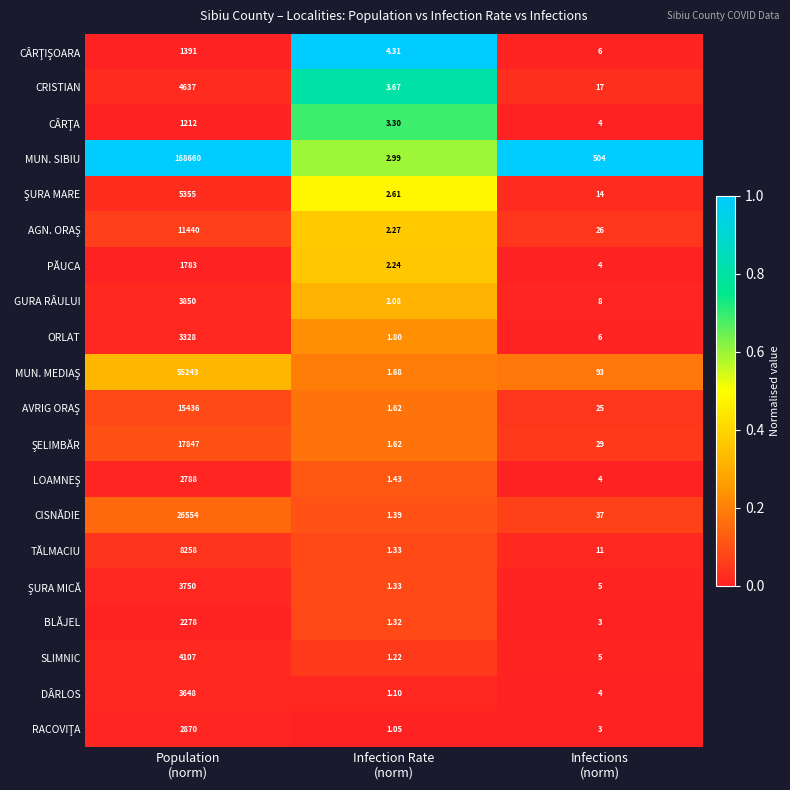

What is the greatest value displayed?

168660.0